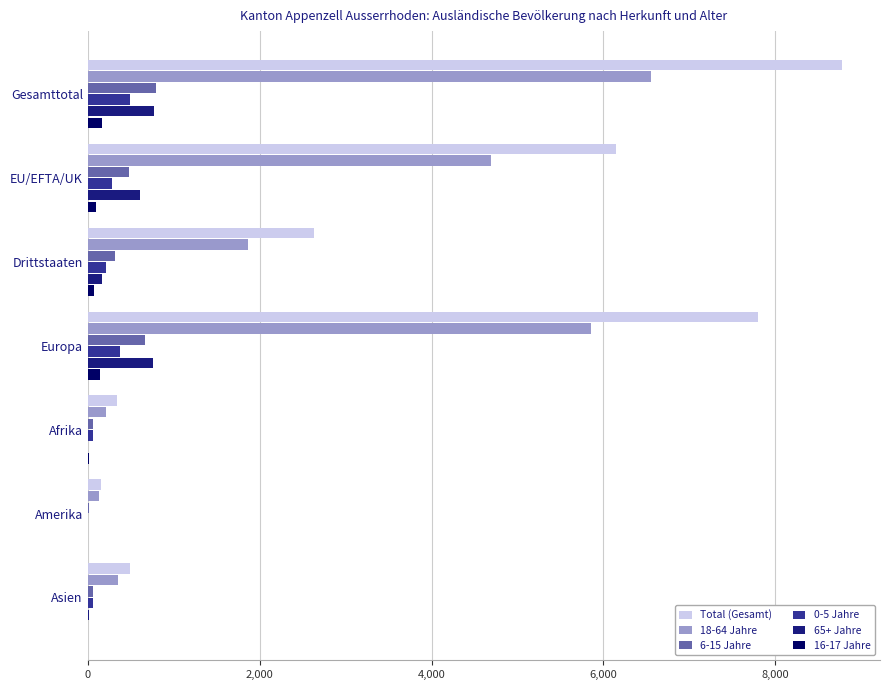

What is the highest value of the Total (Gesamt) series?

8779